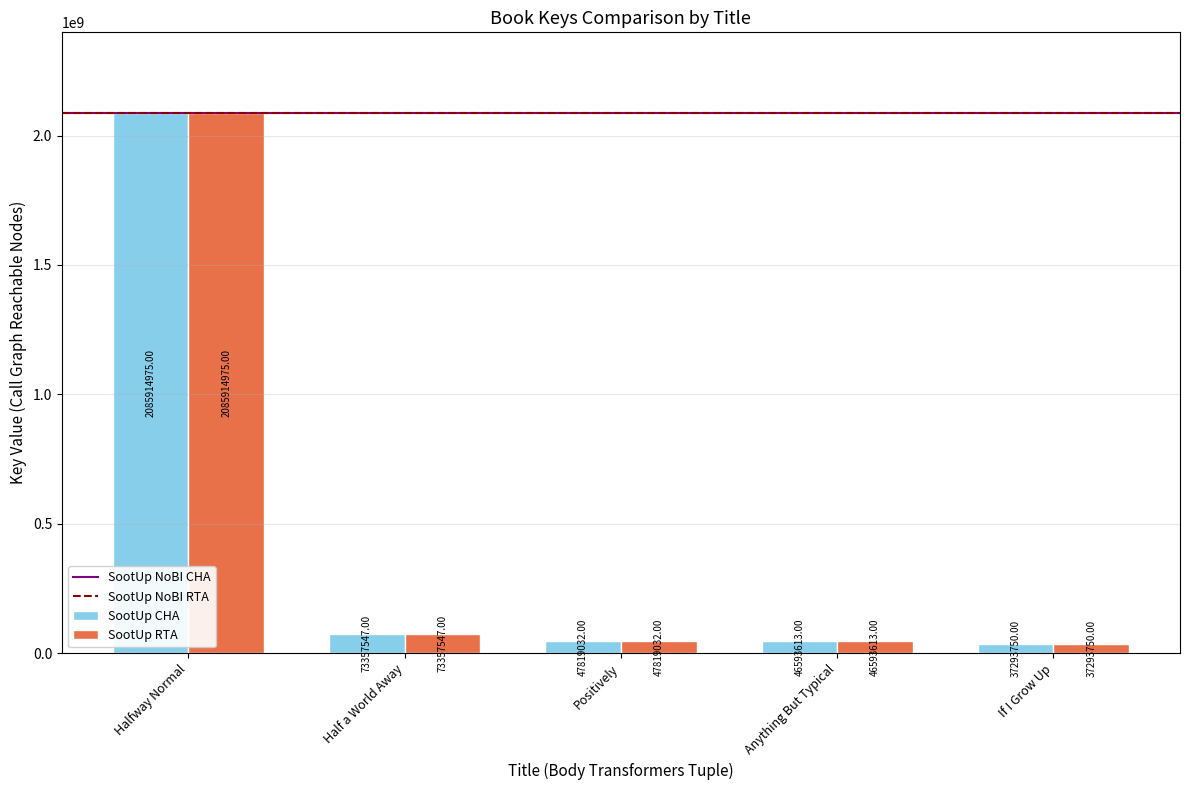

What is the sum of all SootUp RTA values?

2290978917